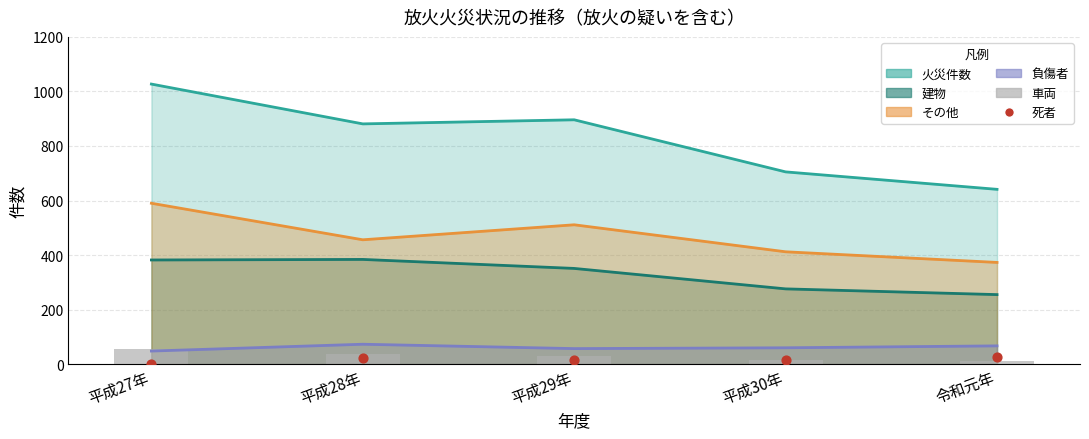

What is the total value across all series at 平成30年?

1484